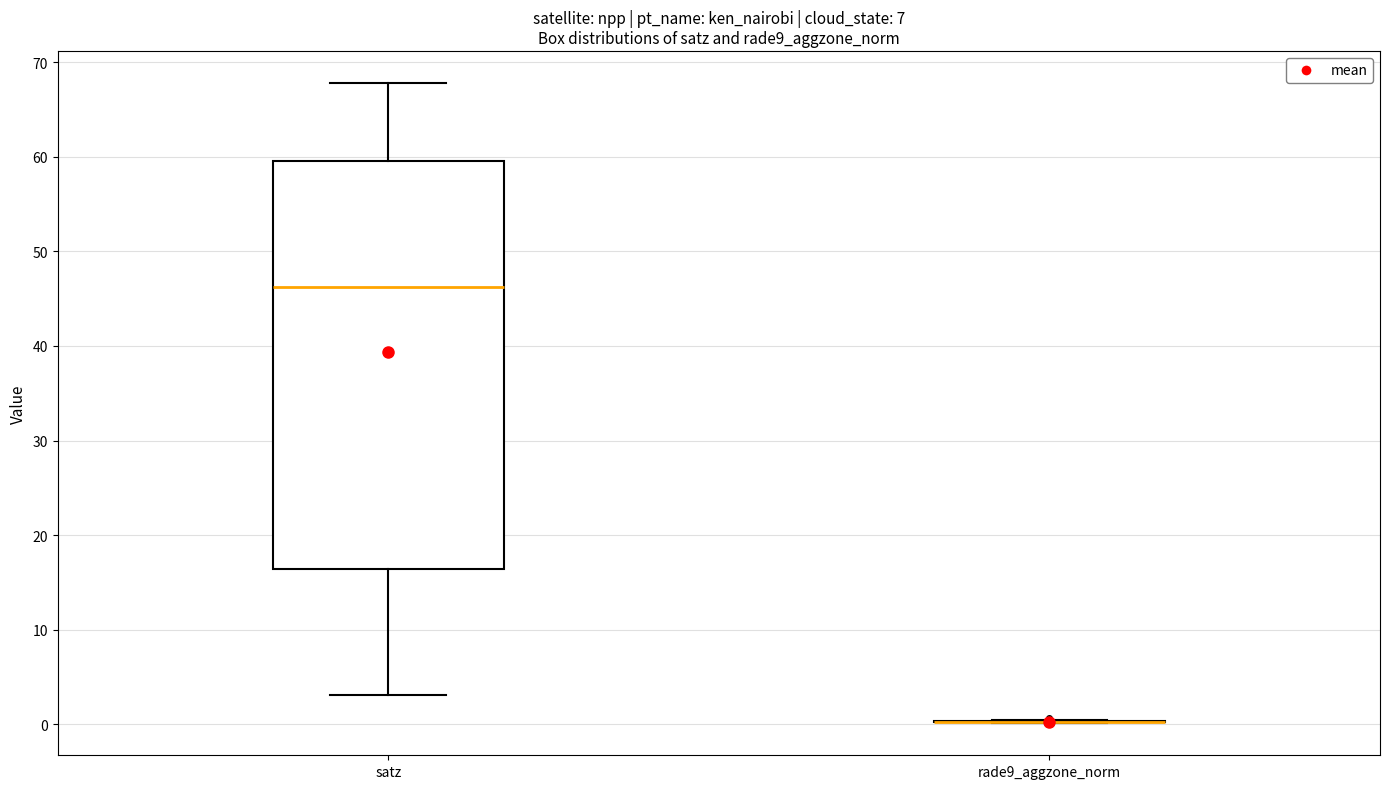

Reading left to right, transcribe this box plot: for each box, give where its median line is, the range the box spans, and where its two whiskers end, as read against the y-axis. The values are not printed on the chart, so give them approximately, as read against the axis.

satz: median 46, box 16 to 60, whiskers 3 to 68
rade9_aggzone_norm: box collapsed to a line at 0, whiskers 0 to 0